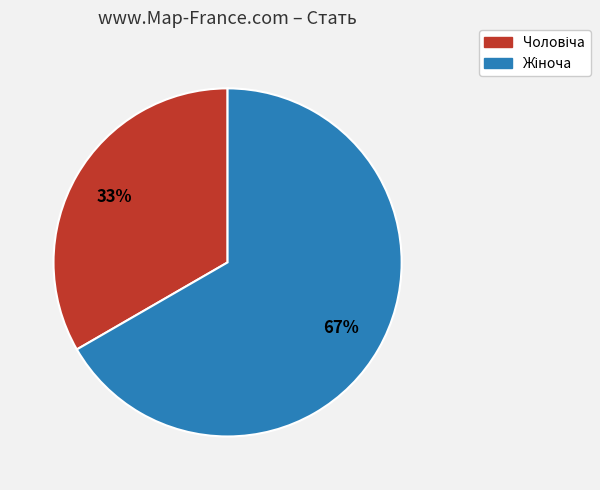

To the nearest percent, what is the average slice percentage?

50%